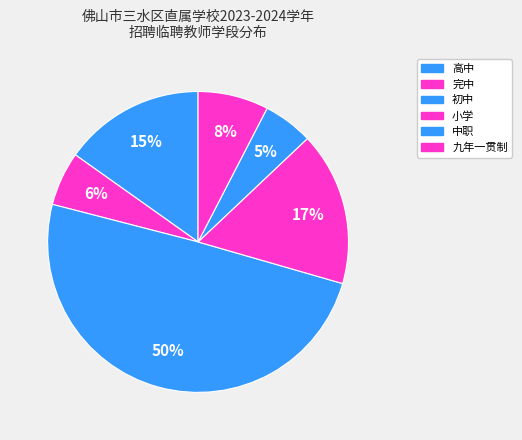

Is it true that 中职 is 12% of the pie?

False